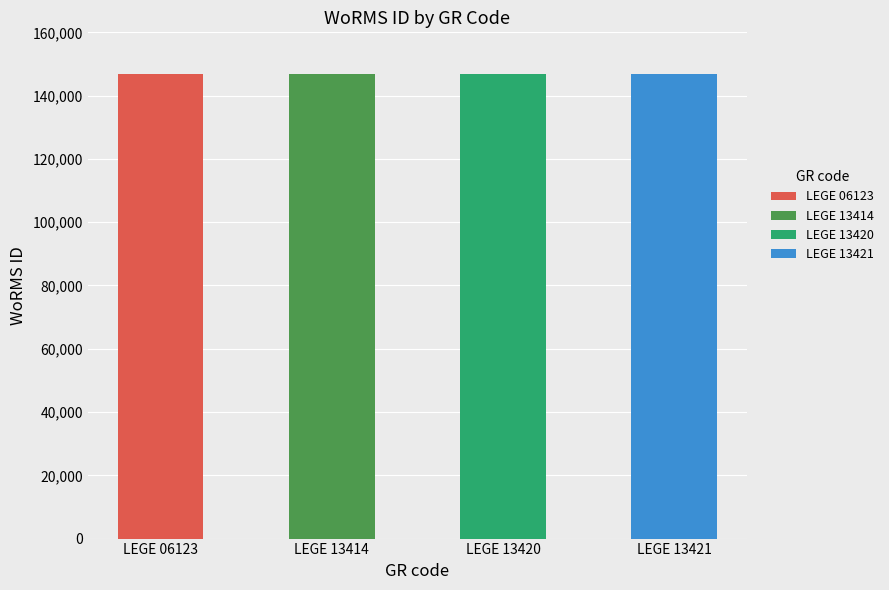

What is the change in value from LEGE 06123 to LEGE 13421?

-1